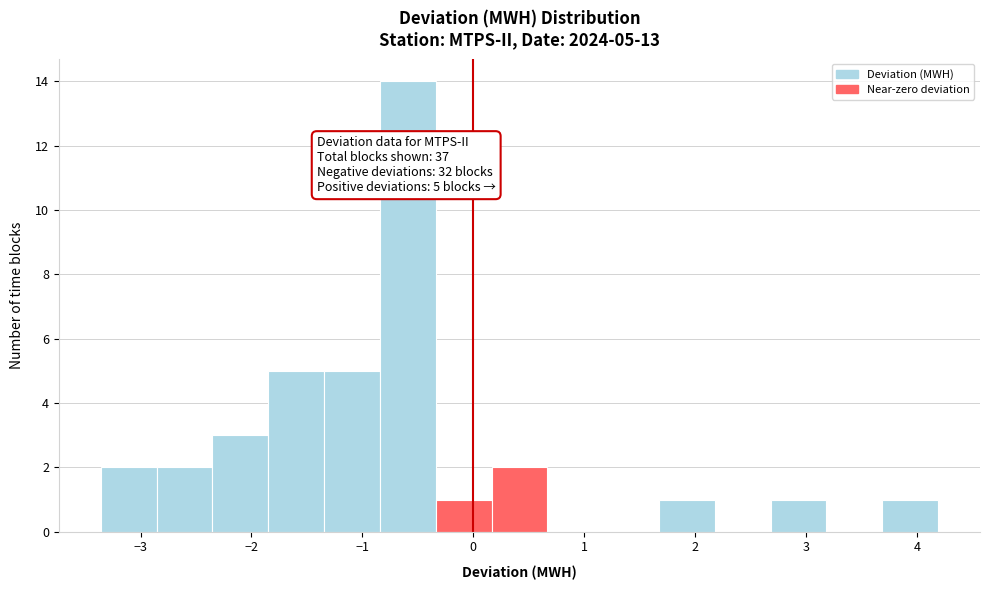

Over which range of the x-axis is the bar tallest?

-0.8 to -0.3